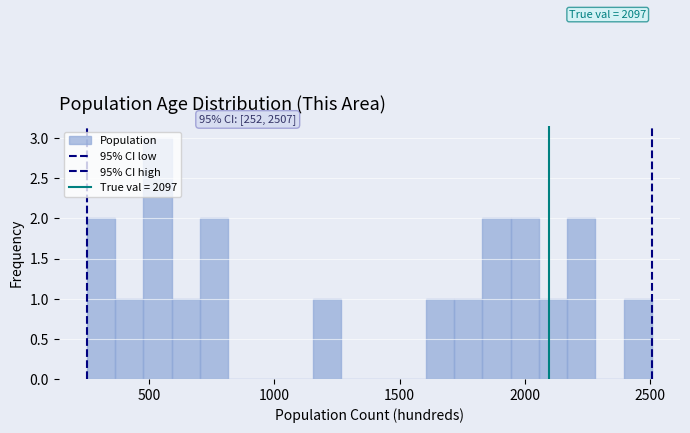

Around what value on the x-axis is the tallest bar? Give the approximate position of its centre, as read against the axis.

550